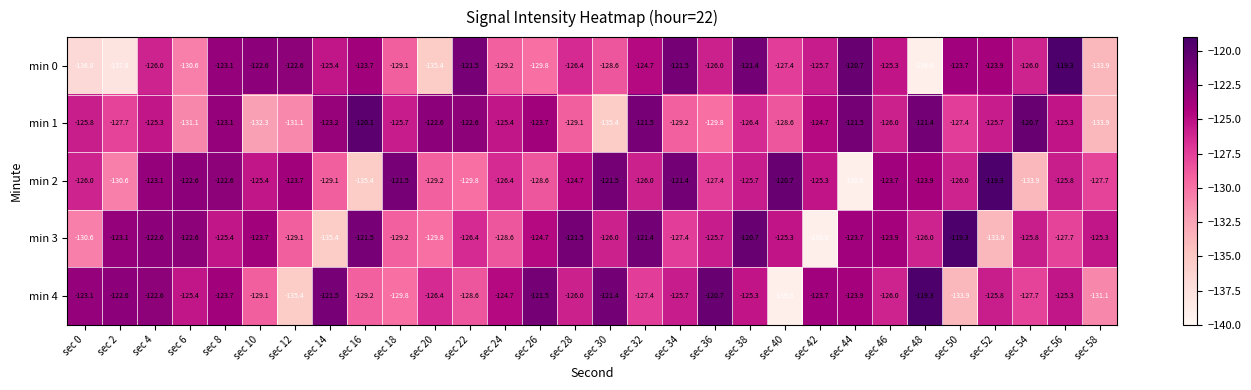

Between sec 14 and sec 30, which series saw the biggest shift?

min 1